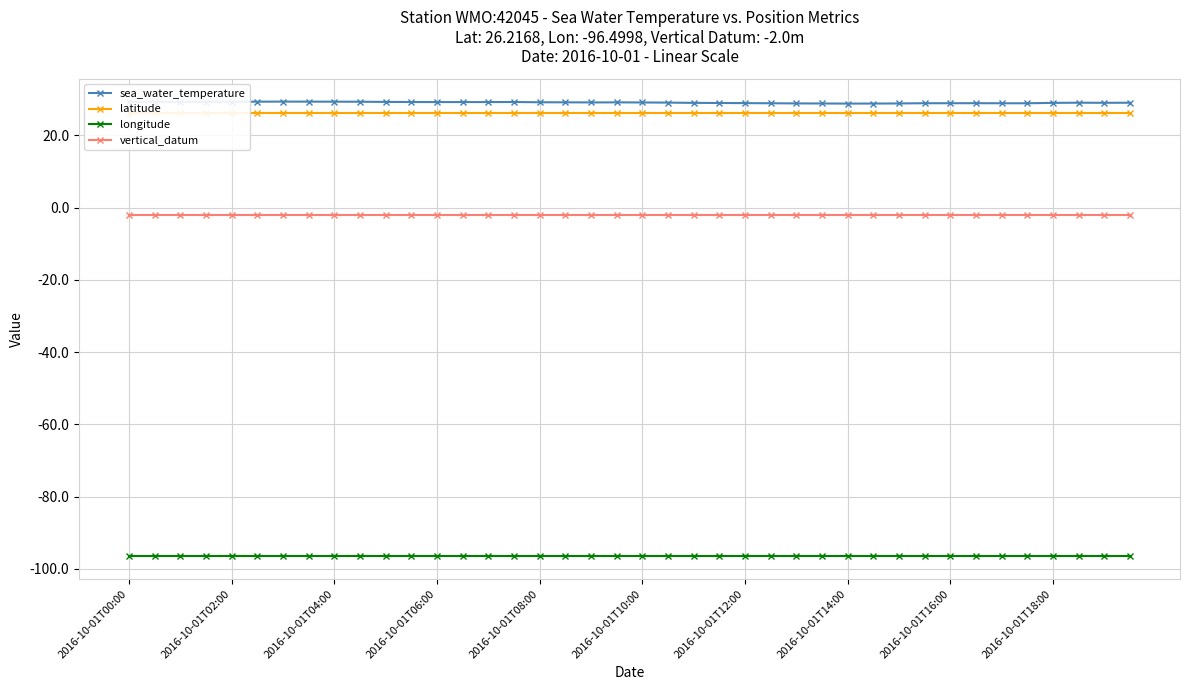

At which label does latitude reach its minimum?

2016-10-01T00:00